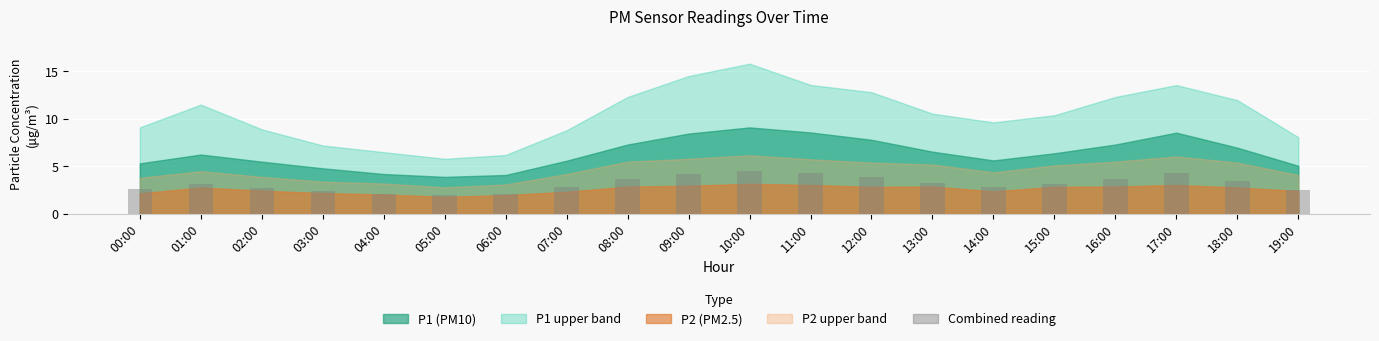

Is it true that the value at 19:00 is 4.1?

False